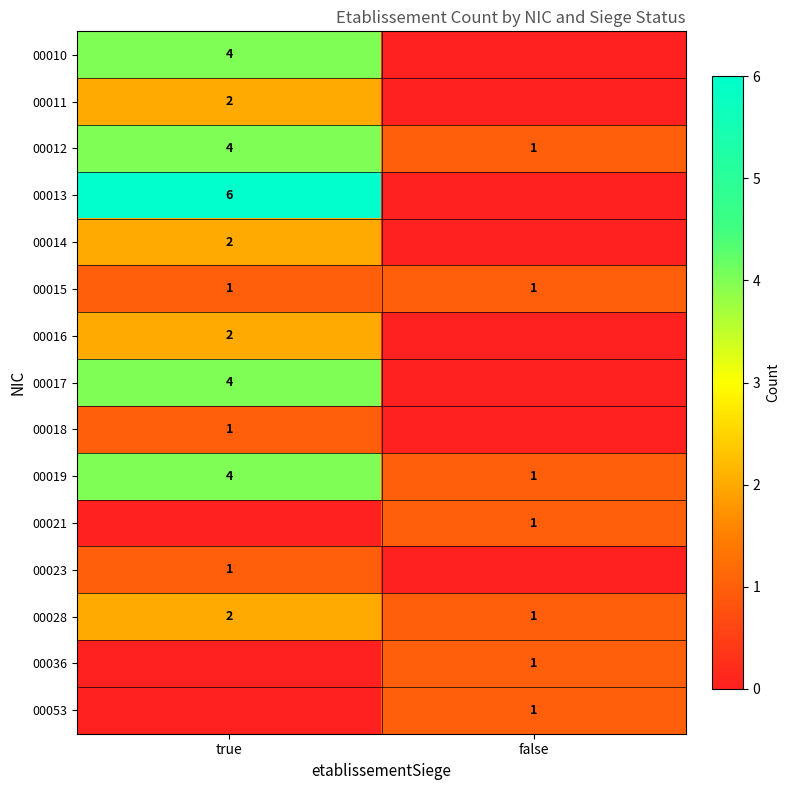

What is the sum of the 00012 values at false and true?

5